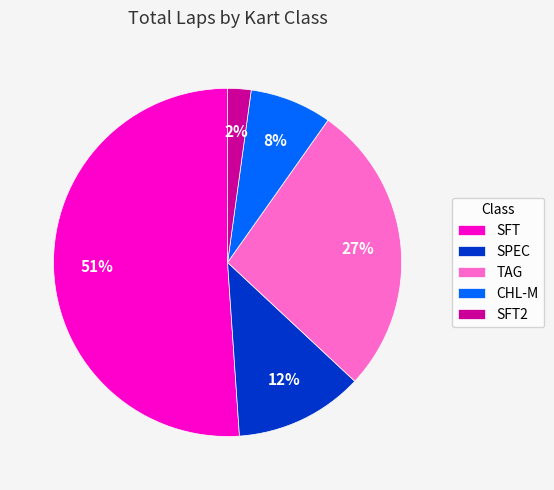

The TAG slice represents 27% of the pie. True or false?

True